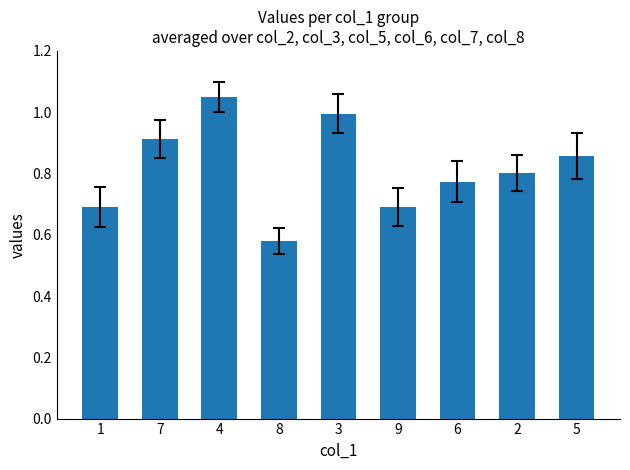

At which category does the chart reach its minimum across all series?

8